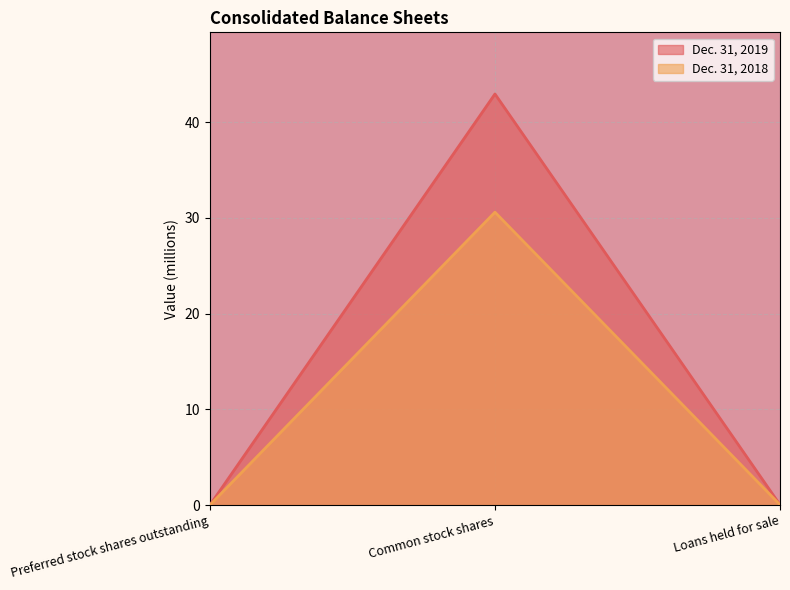

Reading left to right, extract all data points from this chart.

Dec. 31, 2019: Preferred stock shares outstanding=0.0	Common stock shares=43.0	Loans held for sale=0.0
Dec. 31, 2018: Preferred stock shares outstanding=0.0	Common stock shares=30.6	Loans held for sale=0.0